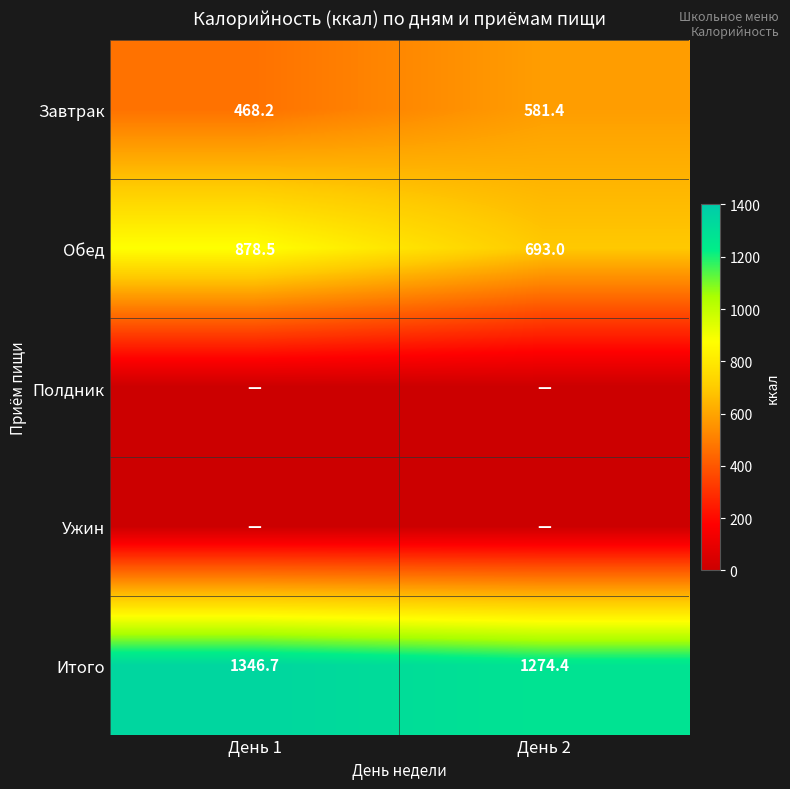

What is the lowest value of the Итого series?

1274.4